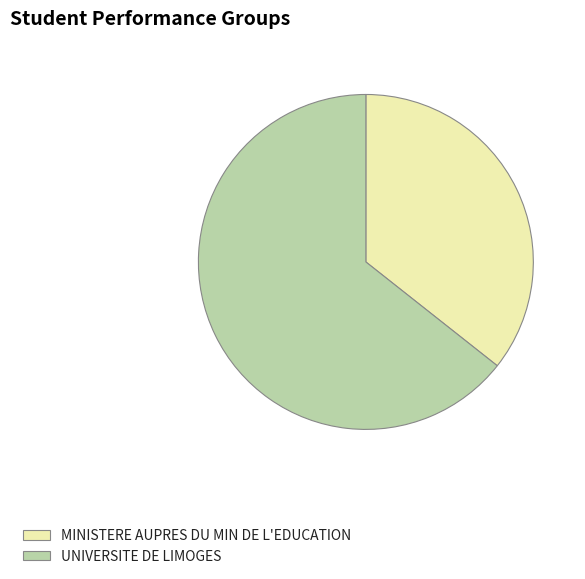

Rank the categories by value from lowest to highest.

MINISTERE AUPRES DU MIN DE L'EDUCATION, UNIVERSITE DE LIMOGES